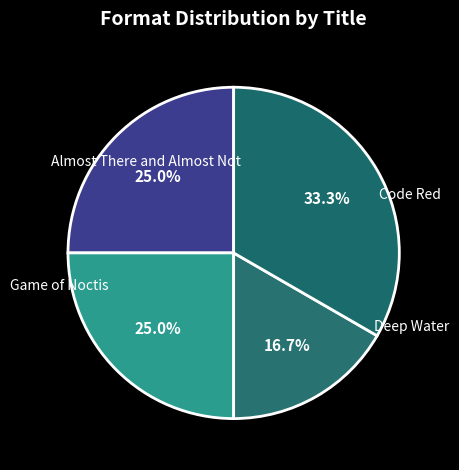

The Game of Noctis slice represents 17% of the pie. True or false?

True